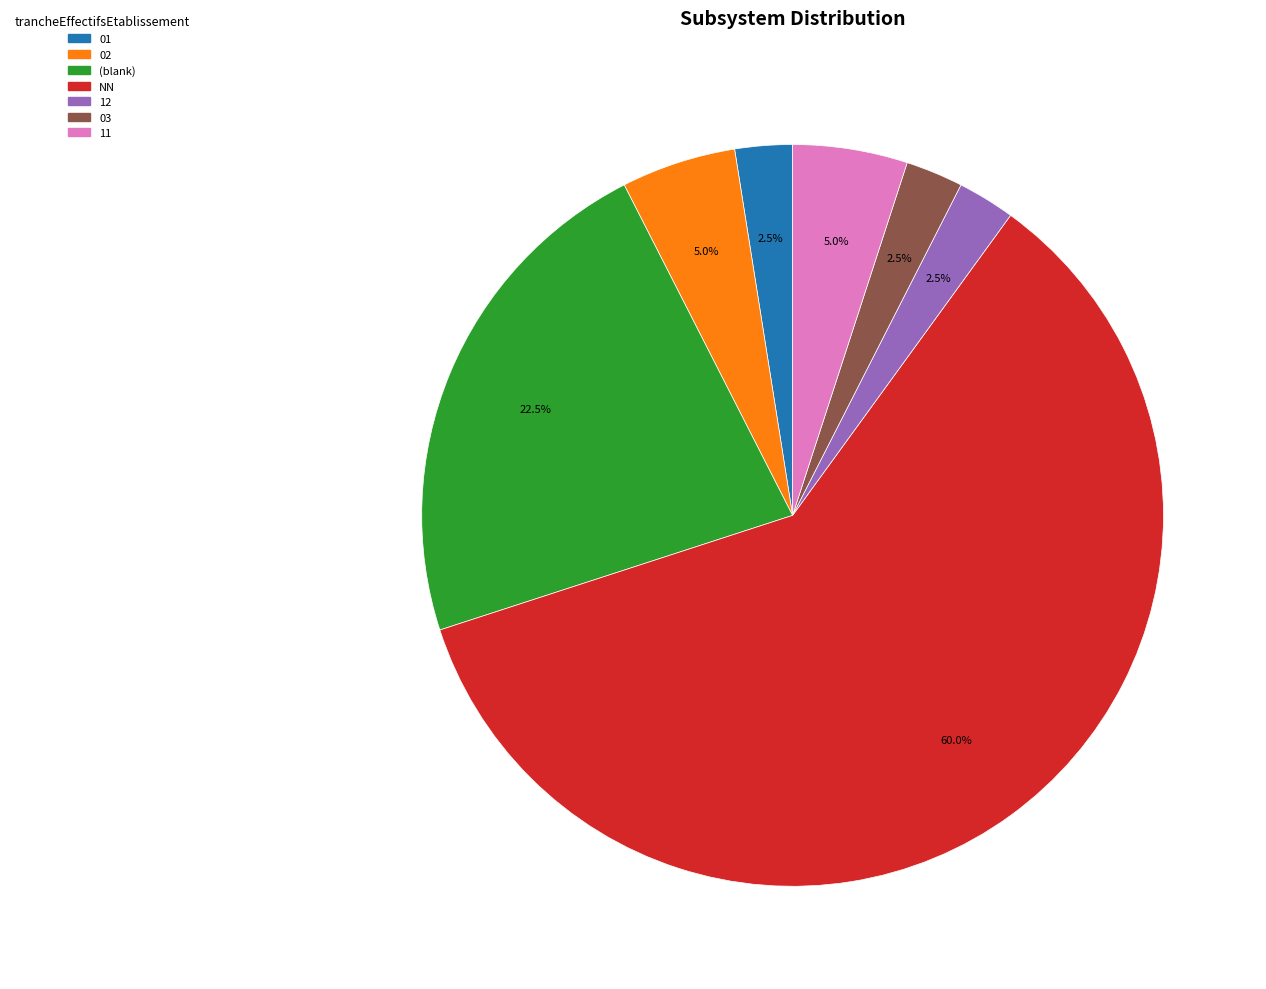

Does any single category account for the majority?

Yes